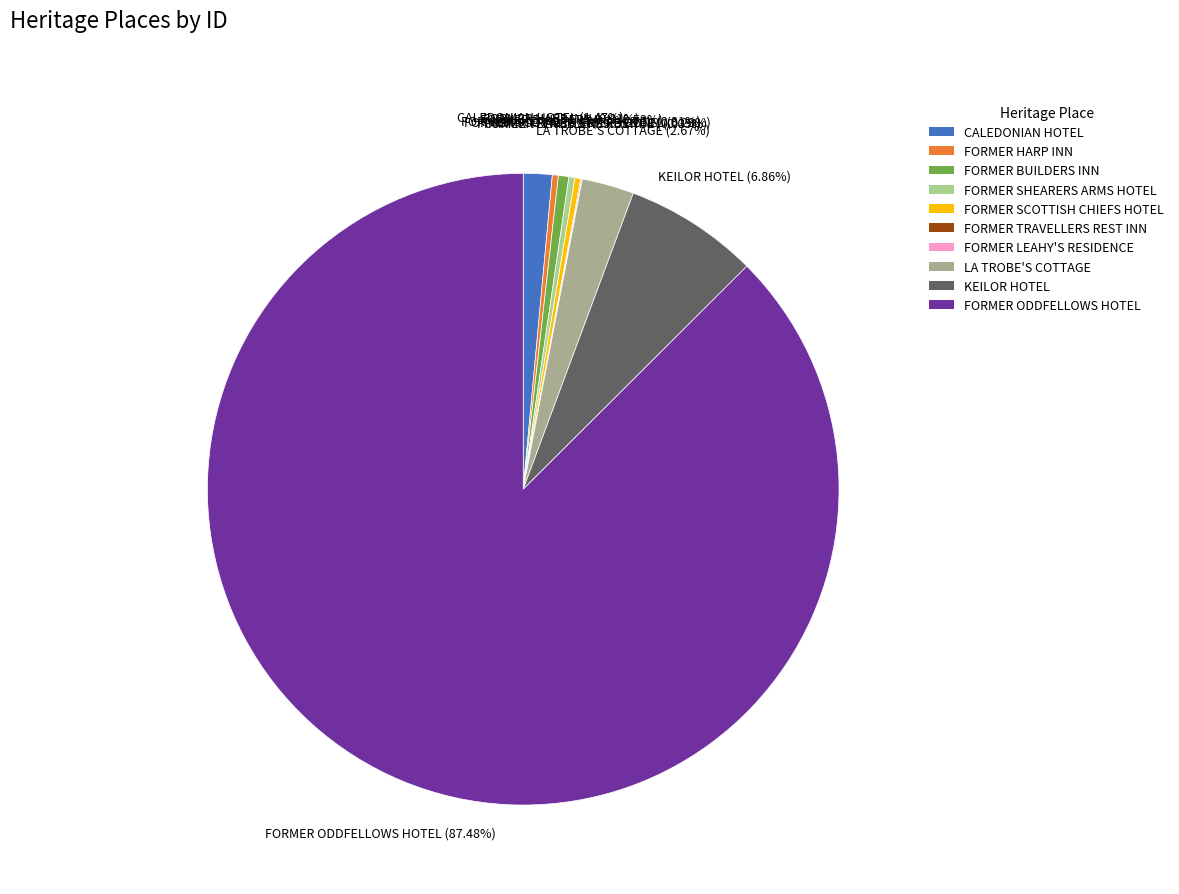

Which slice is the smallest?

FORMER LEAHY'S RESIDENCE